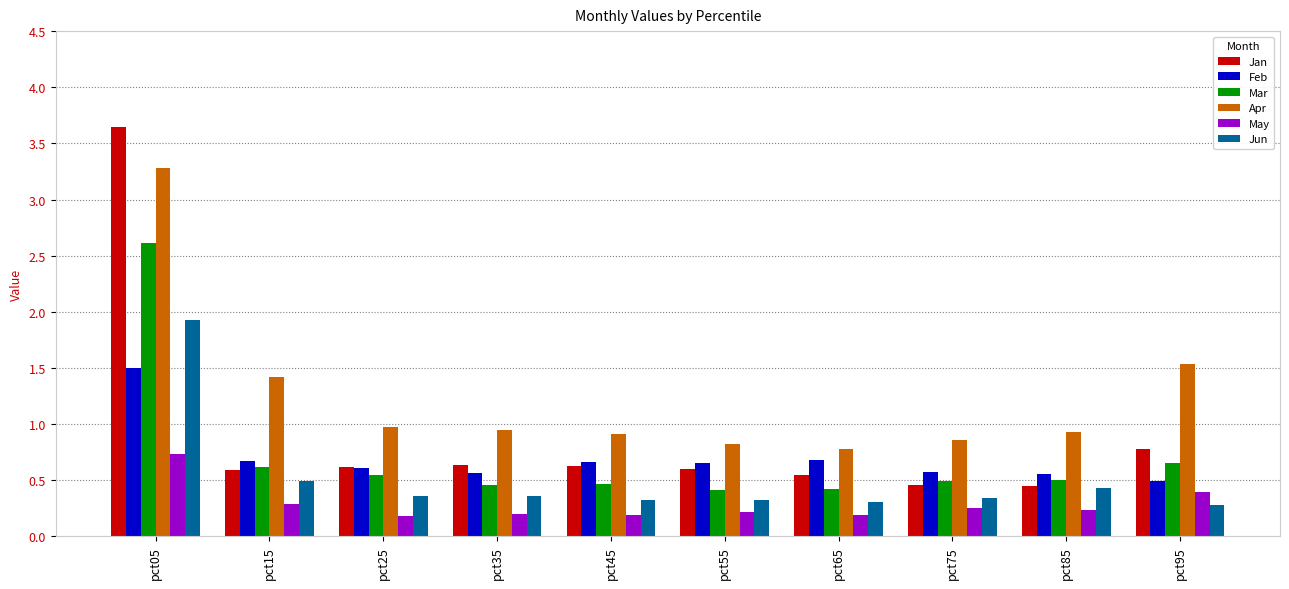

How many Jun values are between 0 and 1?

9